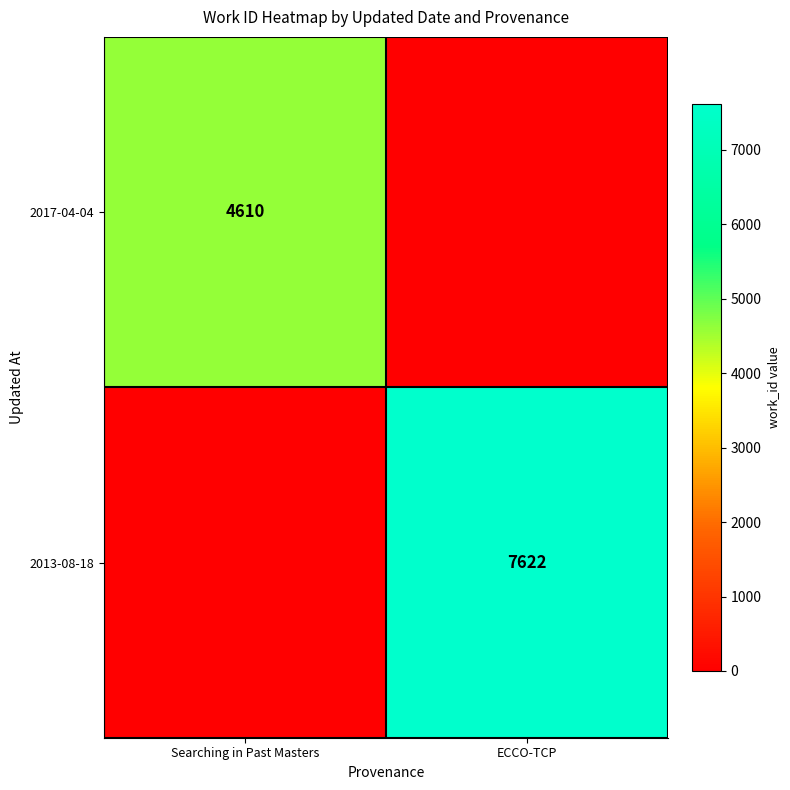

What is the difference between the 2017-04-04 values at ECCO-TCP and Searching in Past Masters?

4610